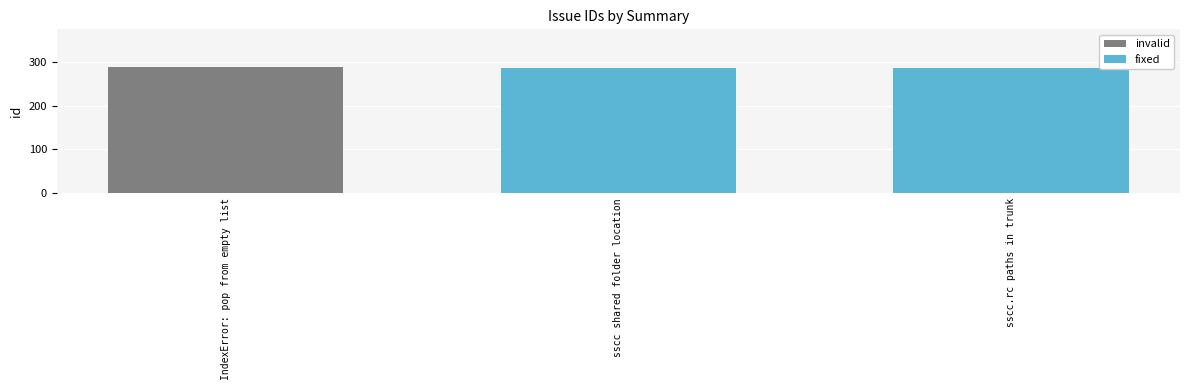

What is the value of the 3rd bar from the left?

286